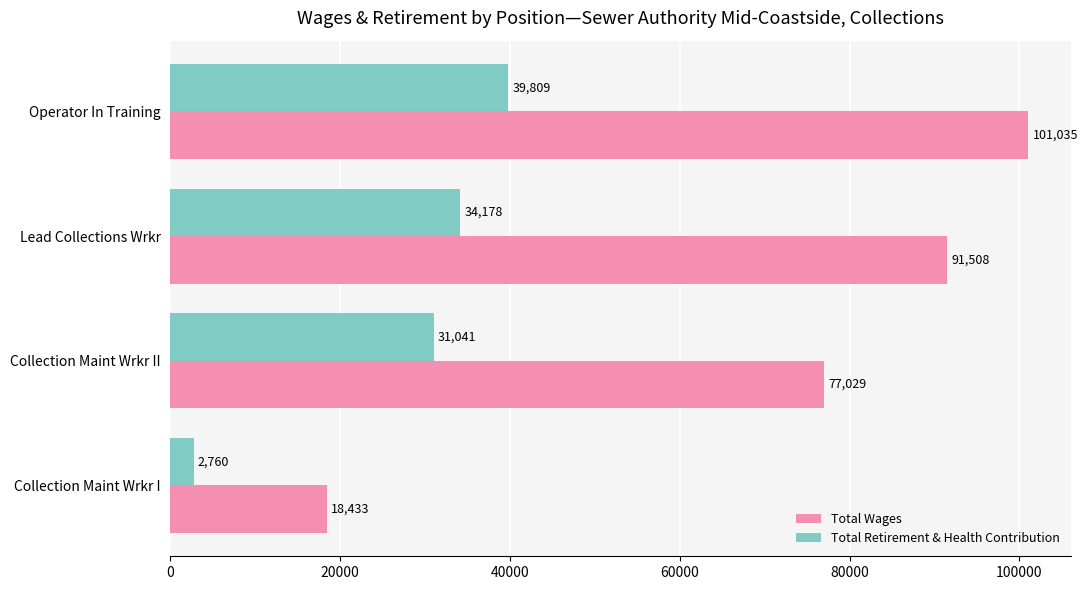

Which series has the widest spread of values?

Total Wages